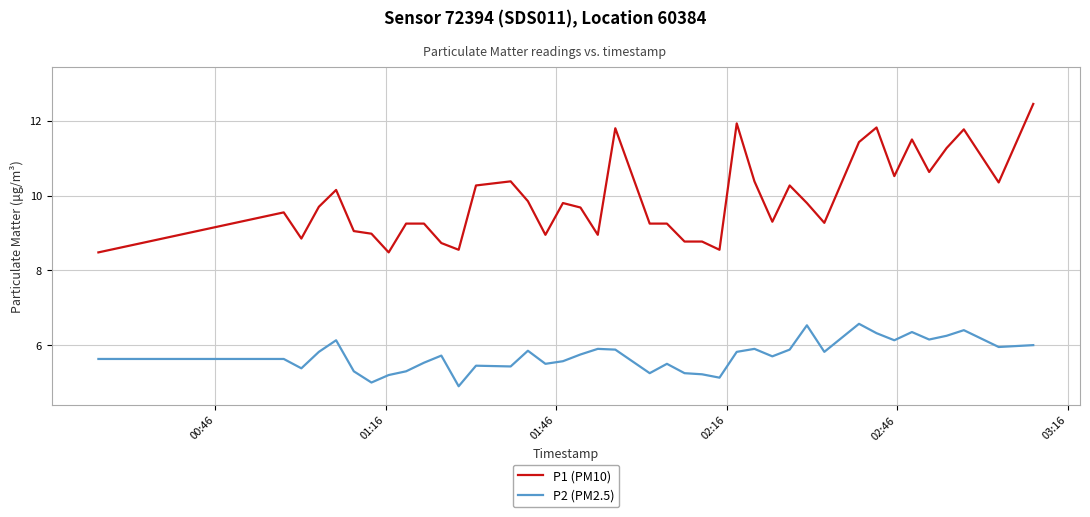

List the series in order of their peak value, lowest first.

P2 (PM2.5), P1 (PM10)